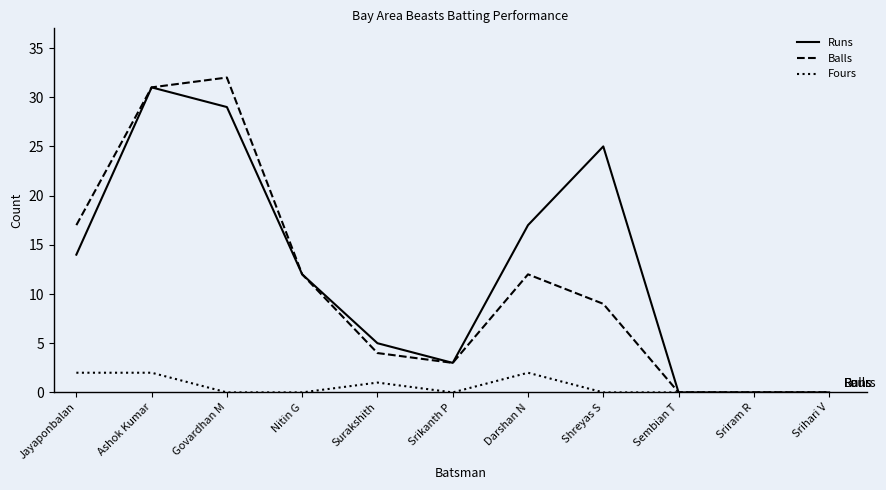

At which label does Runs first exceed 12?

Jayaponbalan